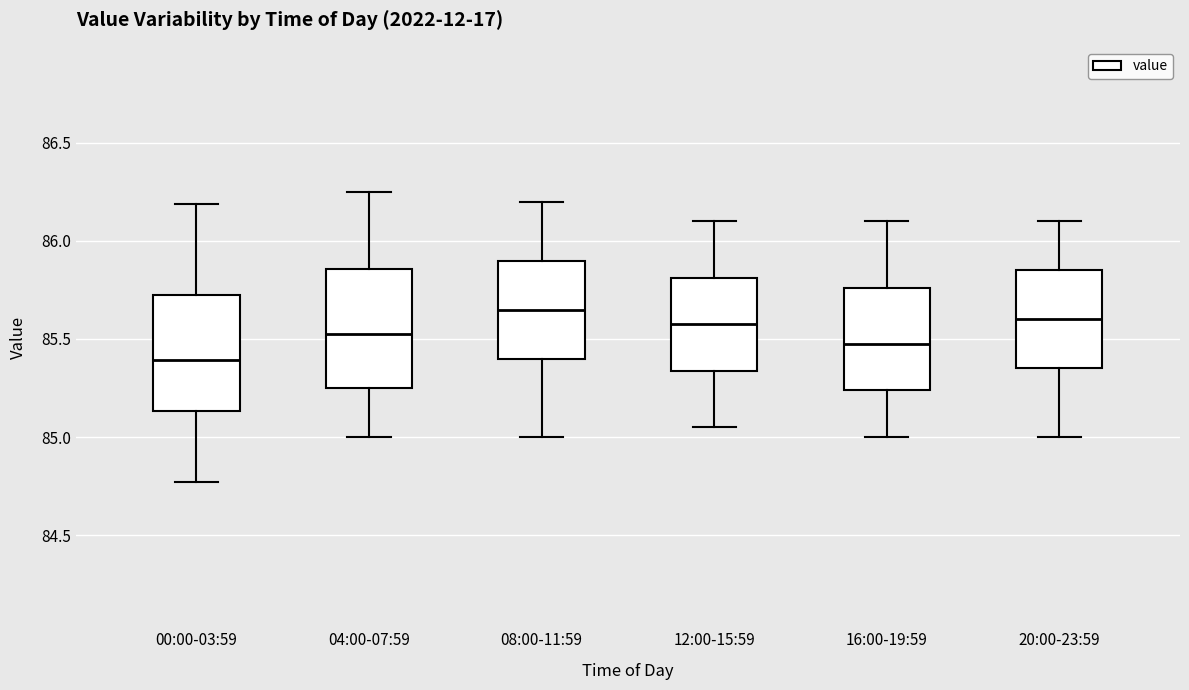

Reading left to right, transcribe this box plot: for each box, give where its median line is, the range the box spans, and where its two whiskers end, as read against the y-axis. The values are not printed on the chart, so give them approximately, as read against the axis.

00:00-03:59: median 85.40, box 85.15 to 85.70, whiskers 84.75 to 86.20
04:00-07:59: median 85.55, box 85.25 to 85.85, whiskers 85.00 to 86.25
08:00-11:59: median 85.65, box 85.40 to 85.90, whiskers 85.00 to 86.20
12:00-15:59: median 85.60, box 85.35 to 85.80, whiskers 85.05 to 86.10
16:00-19:59: median 85.50, box 85.25 to 85.75, whiskers 85.00 to 86.10
20:00-23:59: median 85.60, box 85.35 to 85.85, whiskers 85.00 to 86.10